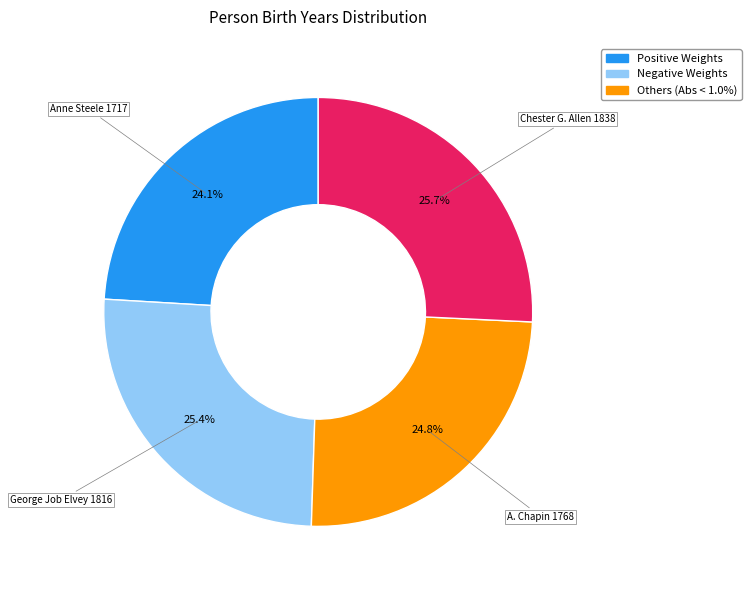

Does any single category account for the majority?

No